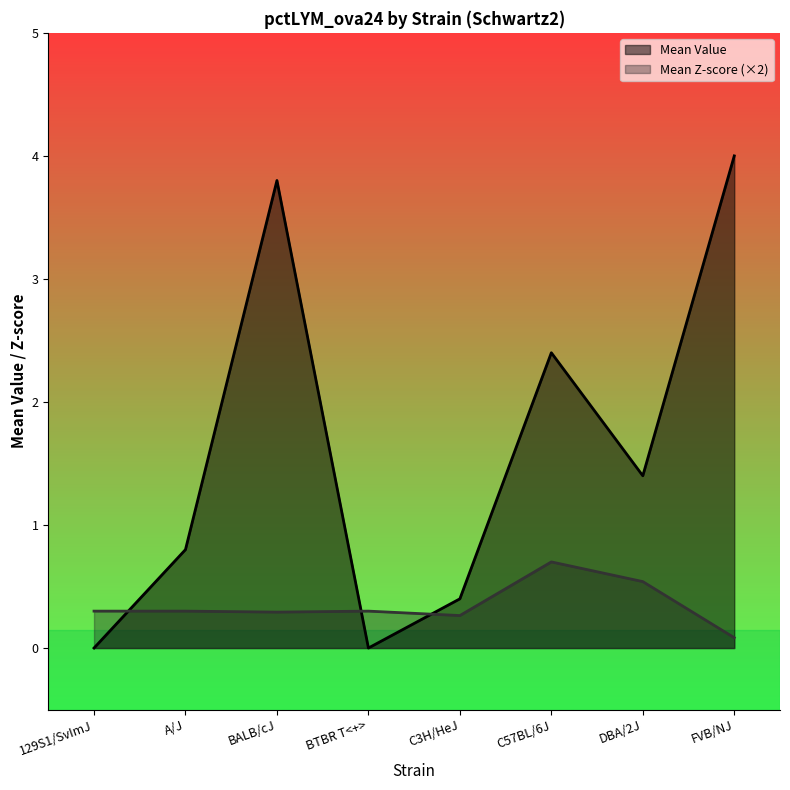

Where does the Mean Value series first go above 1?

BALB/cJ